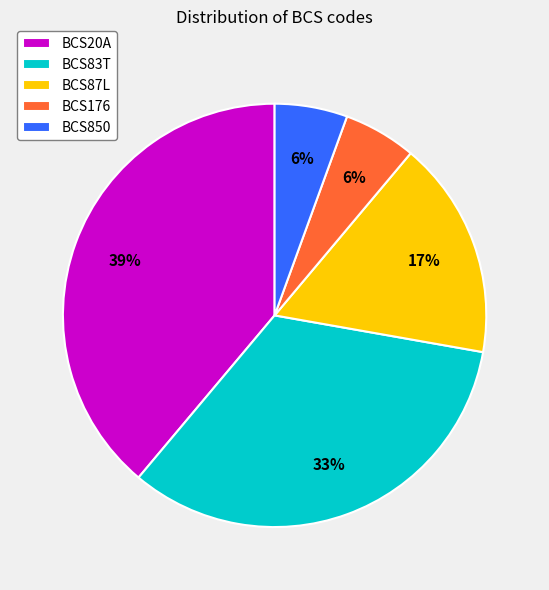

The BCS20A slice represents 39% of the pie. True or false?

True